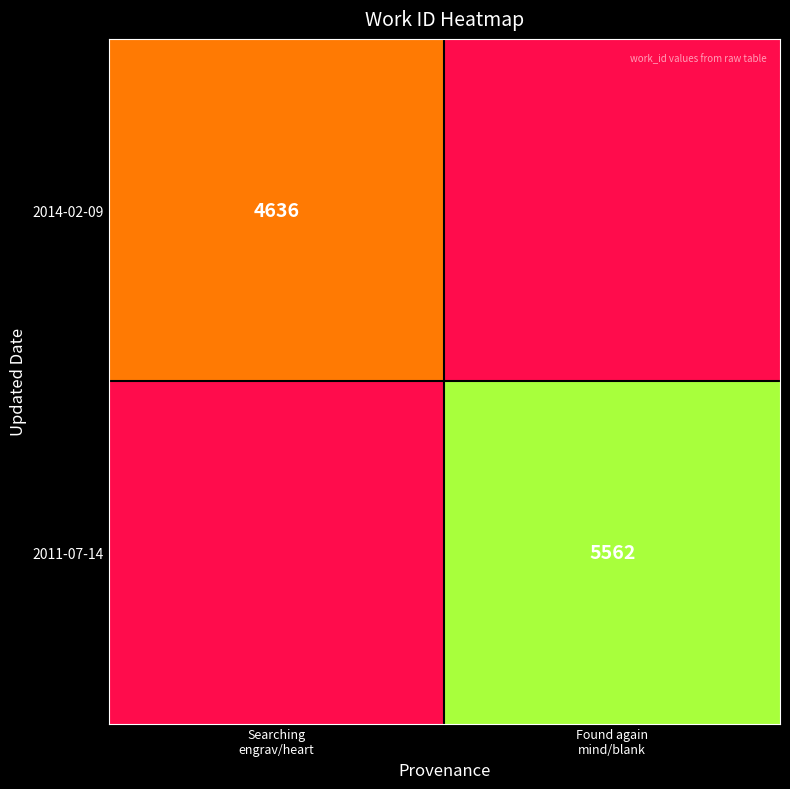

What is the total value across all series at Found again
mind/blank?

7880